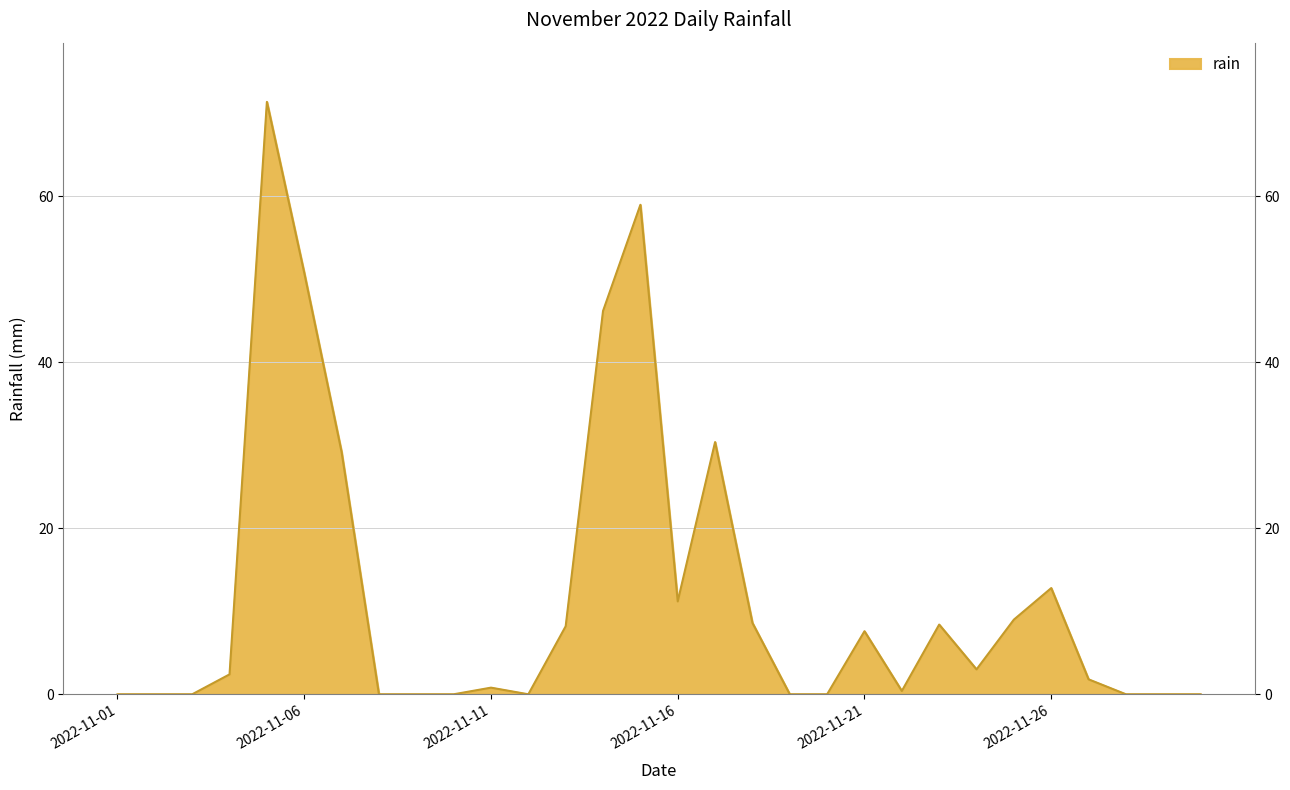

List the labels in order of value, largest first.

2022-11-05, 2022-11-15, 2022-11-06, 2022-11-14, 2022-11-17, 2022-11-07, 2022-11-26, 2022-11-16, 2022-11-25, 2022-11-18, 2022-11-23, 2022-11-13, 2022-11-21, 2022-11-24, 2022-11-04, 2022-11-27, 2022-11-11, 2022-11-22, 2022-11-01, 2022-11-02, 2022-11-03, 2022-11-08, 2022-11-09, 2022-11-10, 2022-11-12, 2022-11-19, 2022-11-20, 2022-11-28, 2022-11-29, 2022-11-30